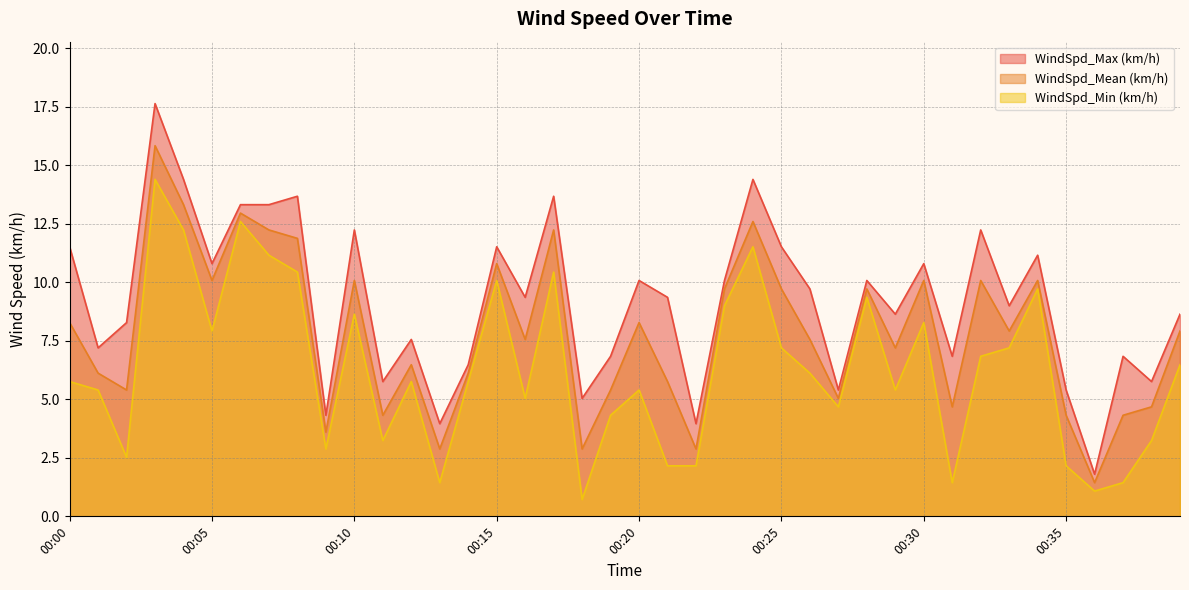

Reading right to left, list all the values displayed in this chart.

WindSpd_Max (km/h): 00:39=8.6	00:38=5.8	00:37=6.8	00:36=1.8	00:35=5.4	00:34=11.2	00:33=9.0	00:32=12.2	00:31=6.8	00:30=10.8	00:29=8.6	00:28=10.1	00:27=5.4	00:26=9.7	00:25=11.5	00:24=14.4	00:23=10.1	00:22=4.0	00:21=9.4	00:20=10.1	00:19=6.8	00:18=5.0	00:17=13.7	00:16=9.4	00:15=11.5	00:14=6.5	00:13=4.0	00:12=7.6	00:11=5.8	00:10=12.2	00:09=4.3	00:08=13.7	00:07=13.3	00:06=13.3	00:05=10.8	00:04=14.4	00:03=17.6	00:02=8.3	00:01=7.2	00:00=11.5
WindSpd_Mean (km/h): 00:39=7.9	00:38=4.7	00:37=4.3	00:36=1.4	00:35=4.3	00:34=10.1	00:33=7.9	00:32=10.1	00:31=4.7	00:30=10.1	00:29=7.2	00:28=9.7	00:27=5.0	00:26=7.6	00:25=9.7	00:24=12.6	00:23=9.7	00:22=2.9	00:21=5.8	00:20=8.3	00:19=5.4	00:18=2.9	00:17=12.2	00:16=7.6	00:15=10.8	00:14=6.1	00:13=2.9	00:12=6.5	00:11=4.3	00:10=10.1	00:09=3.6	00:08=11.9	00:07=12.2	00:06=13.0	00:05=10.1	00:04=13.3	00:03=15.8	00:02=5.4	00:01=6.1	00:00=8.3
WindSpd_Min (km/h): 00:39=6.5	00:38=3.2	00:37=1.4	00:36=1.1	00:35=2.2	00:34=9.7	00:33=7.2	00:32=6.8	00:31=1.4	00:30=8.3	00:29=5.4	00:28=9.4	00:27=4.7	00:26=6.1	00:25=7.2	00:24=11.5	00:23=9.0	00:22=2.2	00:21=2.2	00:20=5.4	00:19=4.3	00:18=0.7	00:17=10.4	00:16=5.0	00:15=10.1	00:14=5.8	00:13=1.4	00:12=5.8	00:11=3.2	00:10=8.6	00:09=2.9	00:08=10.4	00:07=11.2	00:06=12.6	00:05=7.9	00:04=12.2	00:03=14.4	00:02=2.5	00:01=5.4	00:00=5.8